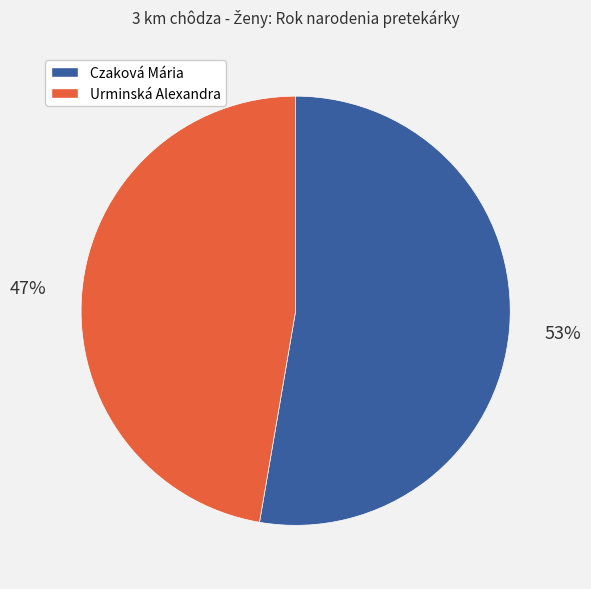

Do Czaková Mária and Urminská Alexandra together represent more than half of the pie?

Yes